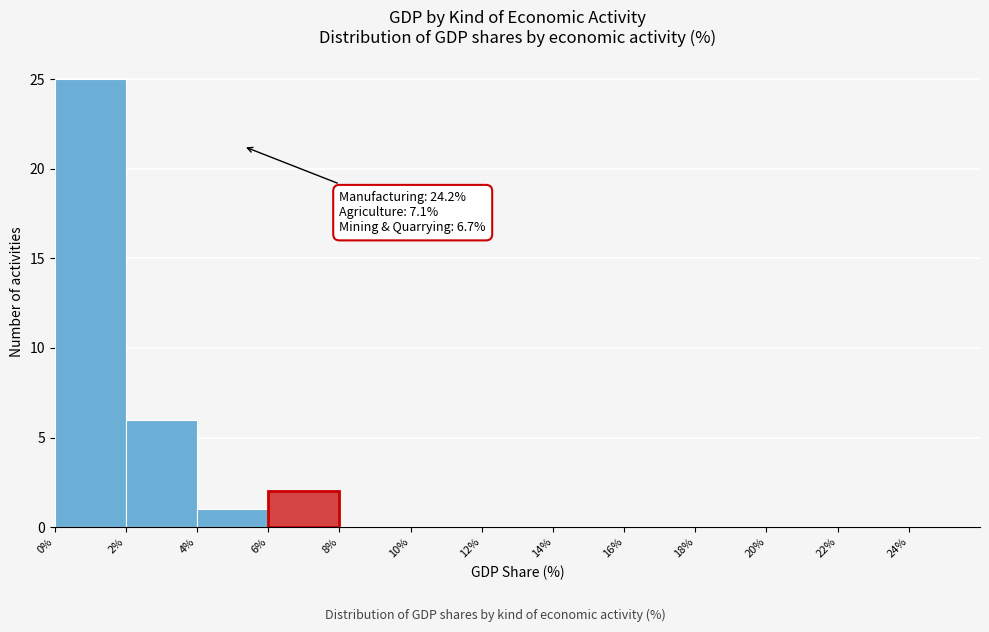

Over which range of the x-axis is the bar tallest?

0% to 2%